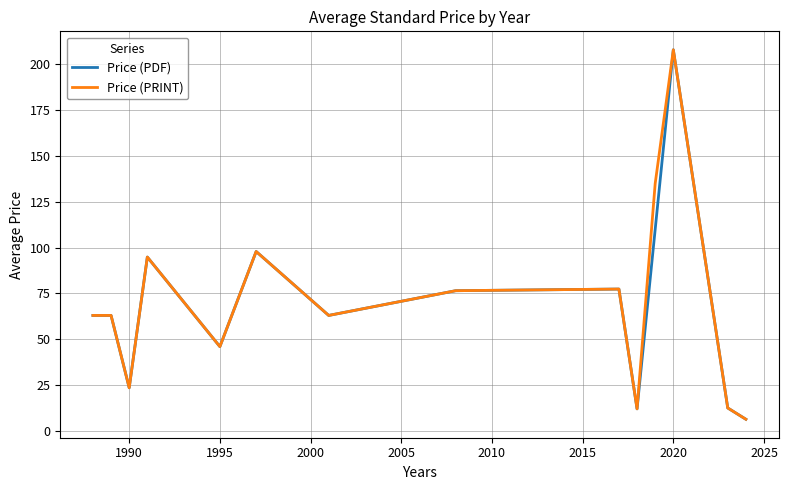

What is the greatest value displayed?

208.0